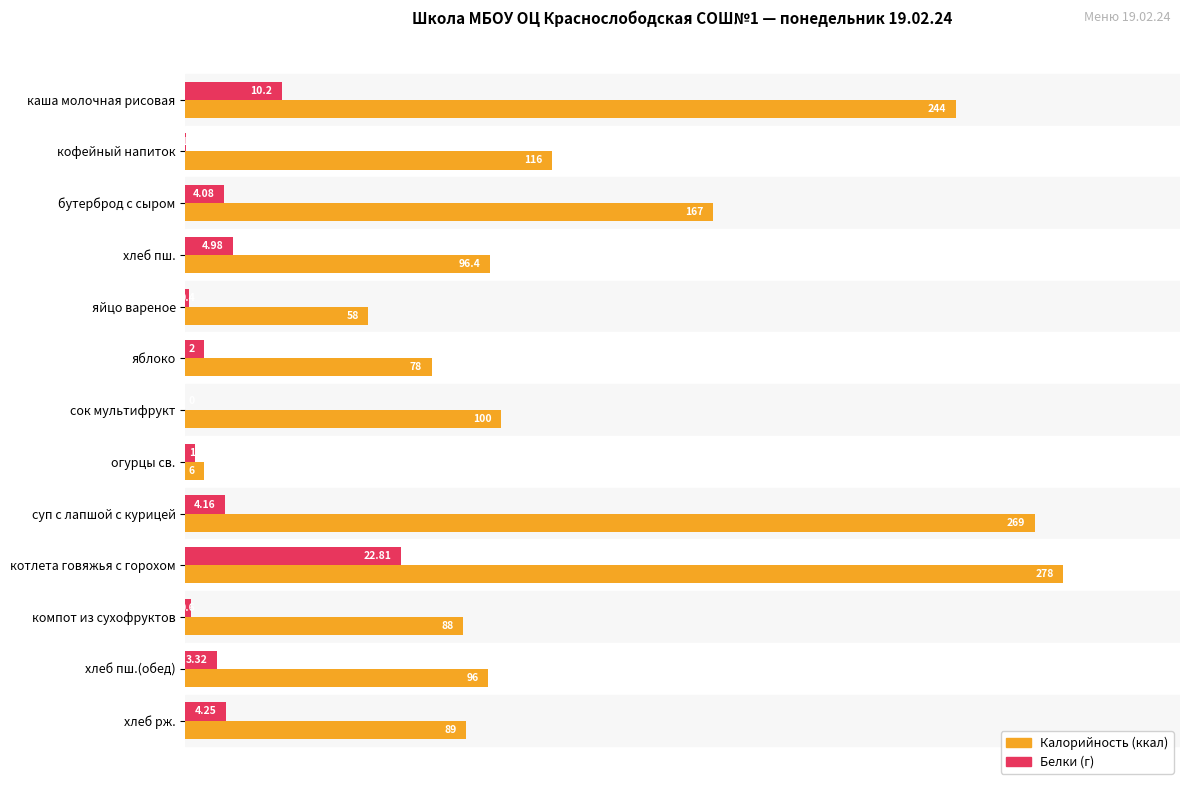

What is the total value across all series at огурцы св.?

3.0